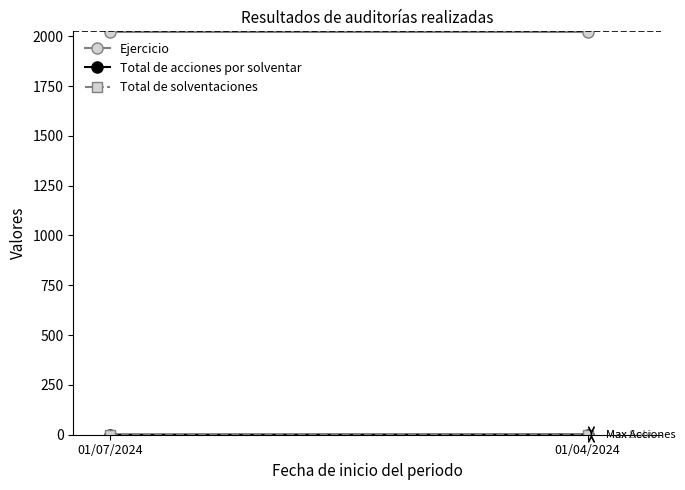

What are all the series names shown in the legend?

Ejercicio, Total de acciones por solventar, Total de solventaciones